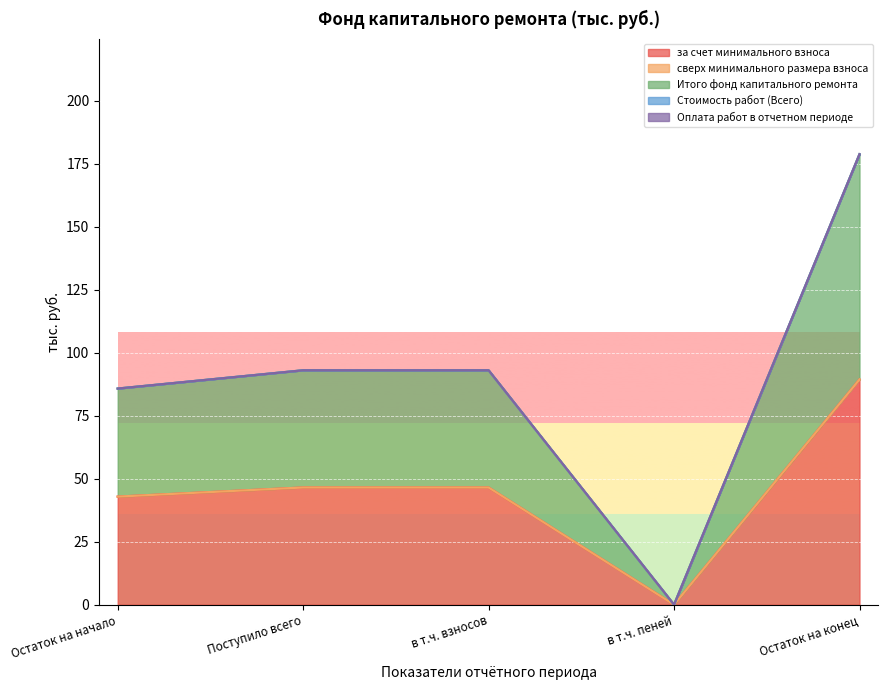

Reading left to right, list all the values displayed in this chart.

за счет минимального взноса: Остаток на начало=42.9	Поступило всего=46.5	в т.ч. взносов=46.5	в т.ч. пеней=0.0	Остаток на конец=89.4
сверх минимального размера взноса: Остаток на начало=0.0	Поступило всего=0.0	в т.ч. взносов=0.0	в т.ч. пеней=0.0	Остаток на конец=0.0
Итого фонд капитального ремонта: Остаток на начало=42.9	Поступило всего=46.5	в т.ч. взносов=46.5	в т.ч. пеней=0.0	Остаток на конец=89.4
Стоимость работ (Всего): Остаток на начало=0.0	Поступило всего=0.0	в т.ч. взносов=0.0	в т.ч. пеней=0.0	Остаток на конец=0.0
Оплата работ в отчетном периоде: Остаток на начало=0.0	Поступило всего=0.0	в т.ч. взносов=0.0	в т.ч. пеней=0.0	Остаток на конец=0.0